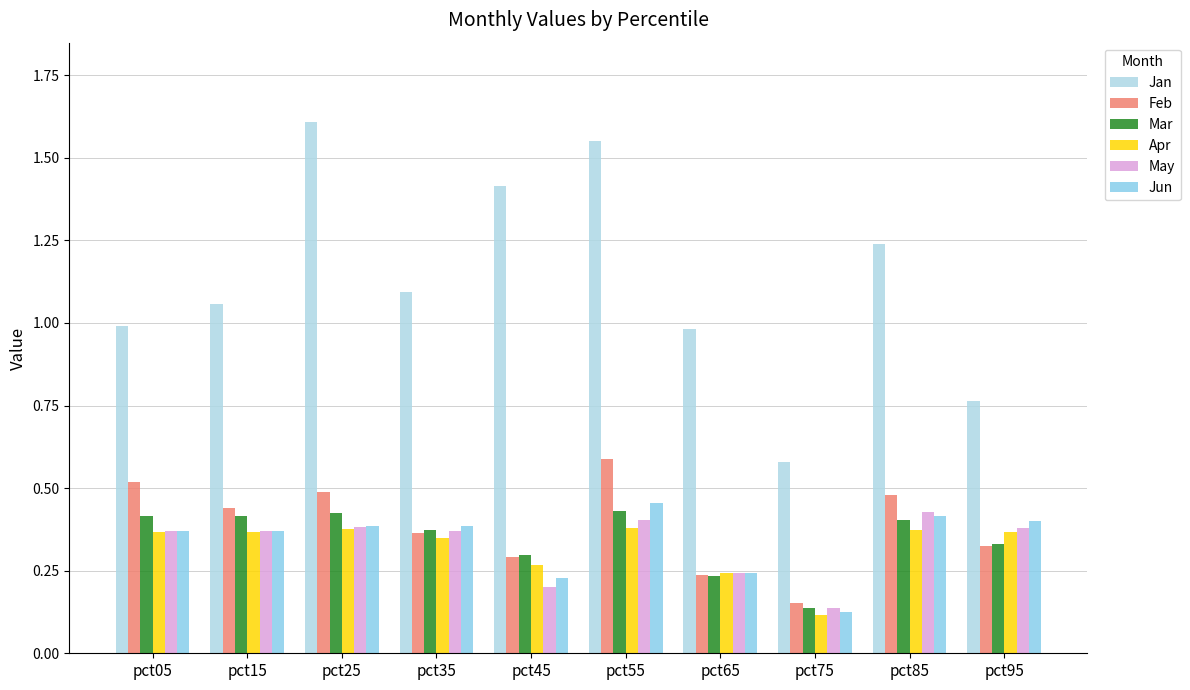

Reading right to left, list all the values displayed in this chart.

Jan: pct95=0.8	pct85=1.2	pct75=0.6	pct65=1.0	pct55=1.6	pct45=1.4	pct35=1.1	pct25=1.6	pct15=1.1	pct05=1.0
Feb: pct95=0.3	pct85=0.5	pct75=0.2	pct65=0.2	pct55=0.6	pct45=0.3	pct35=0.4	pct25=0.5	pct15=0.4	pct05=0.5
Mar: pct95=0.3	pct85=0.4	pct75=0.1	pct65=0.2	pct55=0.4	pct45=0.3	pct35=0.4	pct25=0.4	pct15=0.4	pct05=0.4
Apr: pct95=0.4	pct85=0.4	pct75=0.1	pct65=0.2	pct55=0.4	pct45=0.3	pct35=0.3	pct25=0.4	pct15=0.4	pct05=0.4
May: pct95=0.4	pct85=0.4	pct75=0.1	pct65=0.2	pct55=0.4	pct45=0.2	pct35=0.4	pct25=0.4	pct15=0.4	pct05=0.4
Jun: pct95=0.4	pct85=0.4	pct75=0.1	pct65=0.2	pct55=0.5	pct45=0.2	pct35=0.4	pct25=0.4	pct15=0.4	pct05=0.4